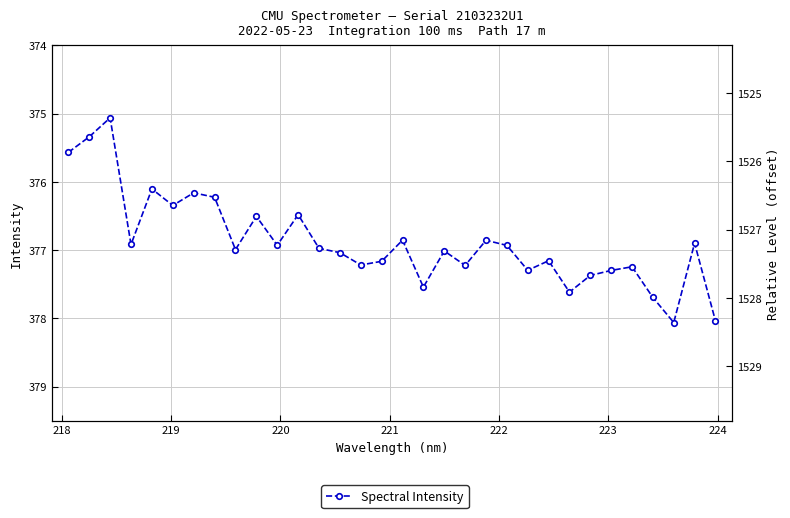

What is the difference between the second highest and second lowest values?

2.7